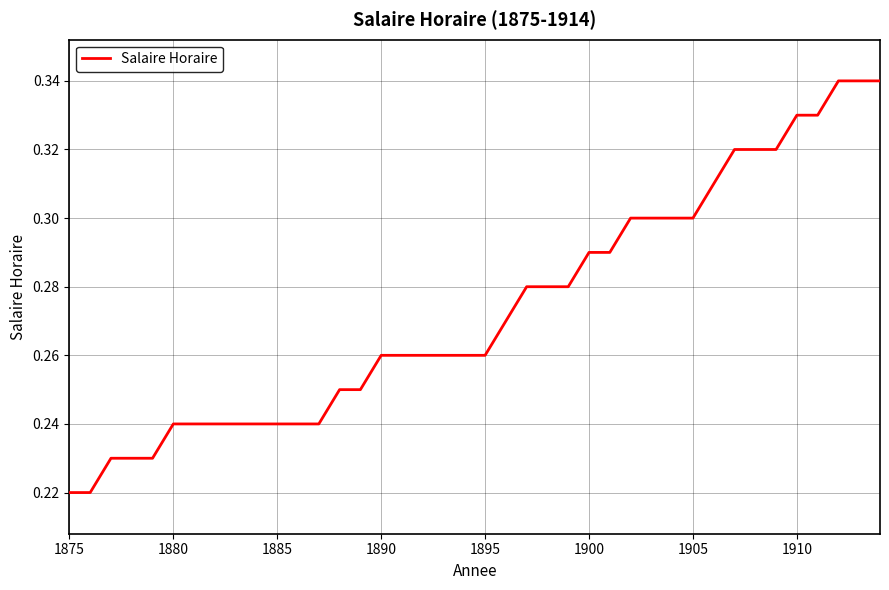

Does the chart display data point markers on the line(s)?

No